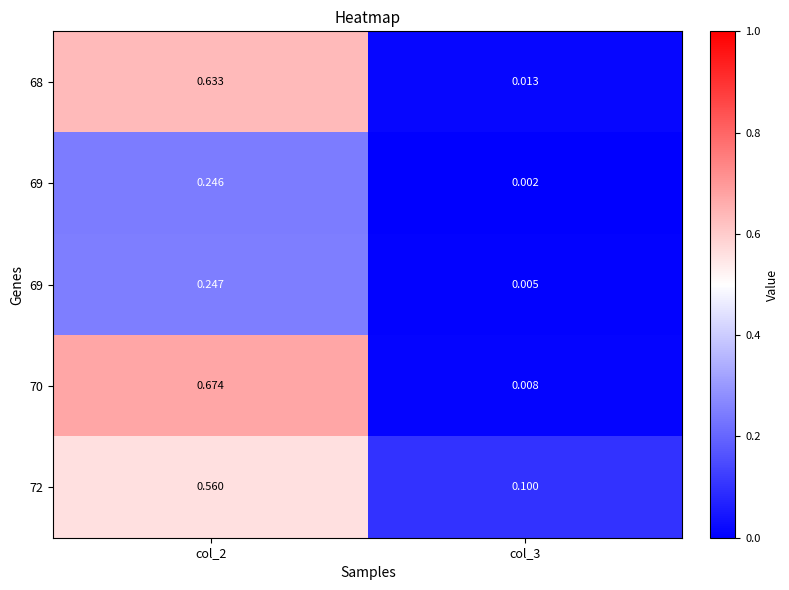

At which category is the sum across all series the highest?

col_2